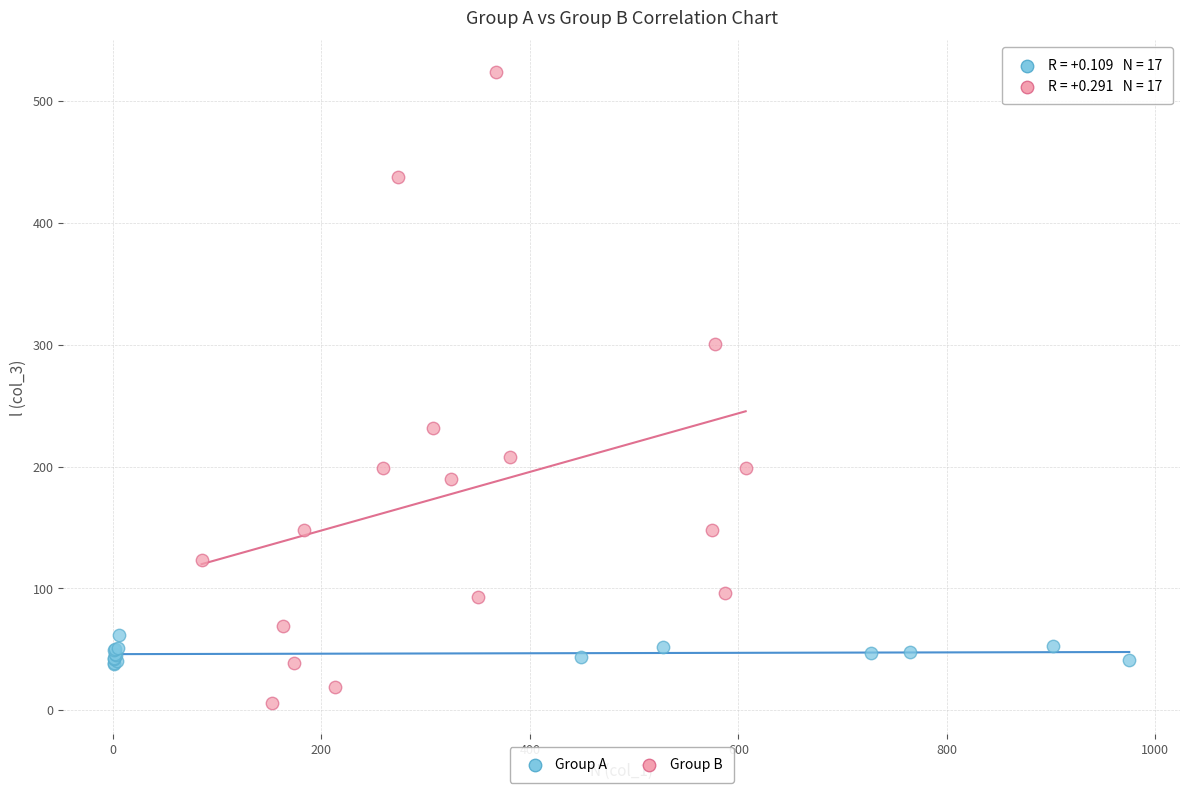

Which series contains the highest Y value?

Group B